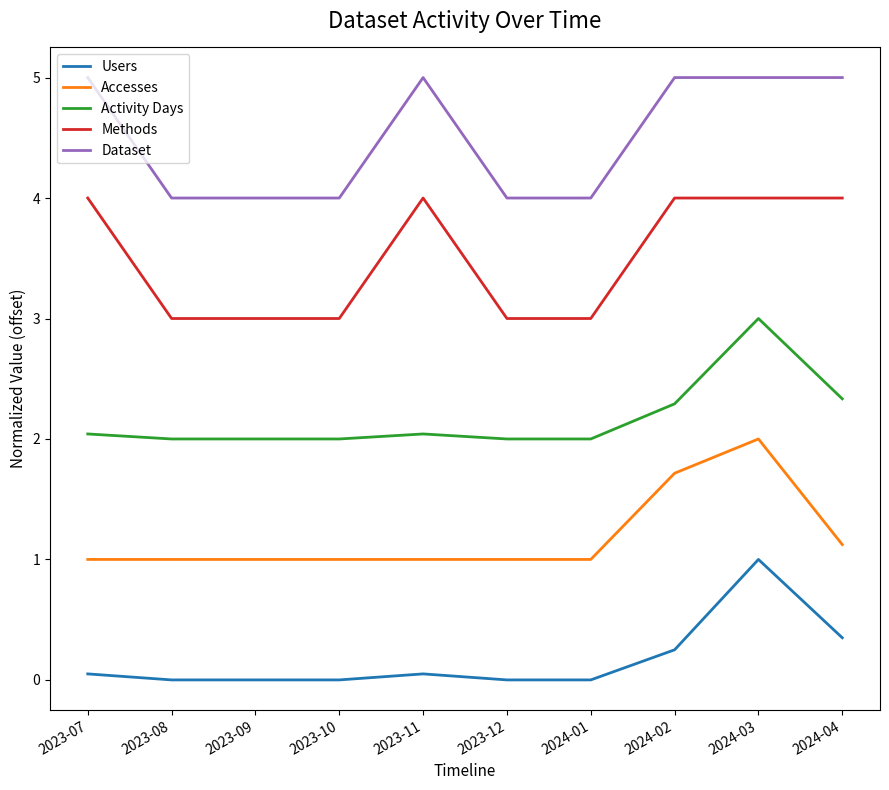

Does the chart have visible grid lines?

No